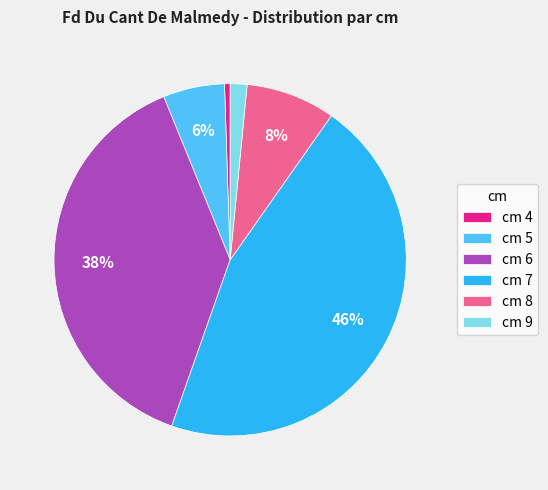

To the nearest percent, what is the average slice percentage?

17%